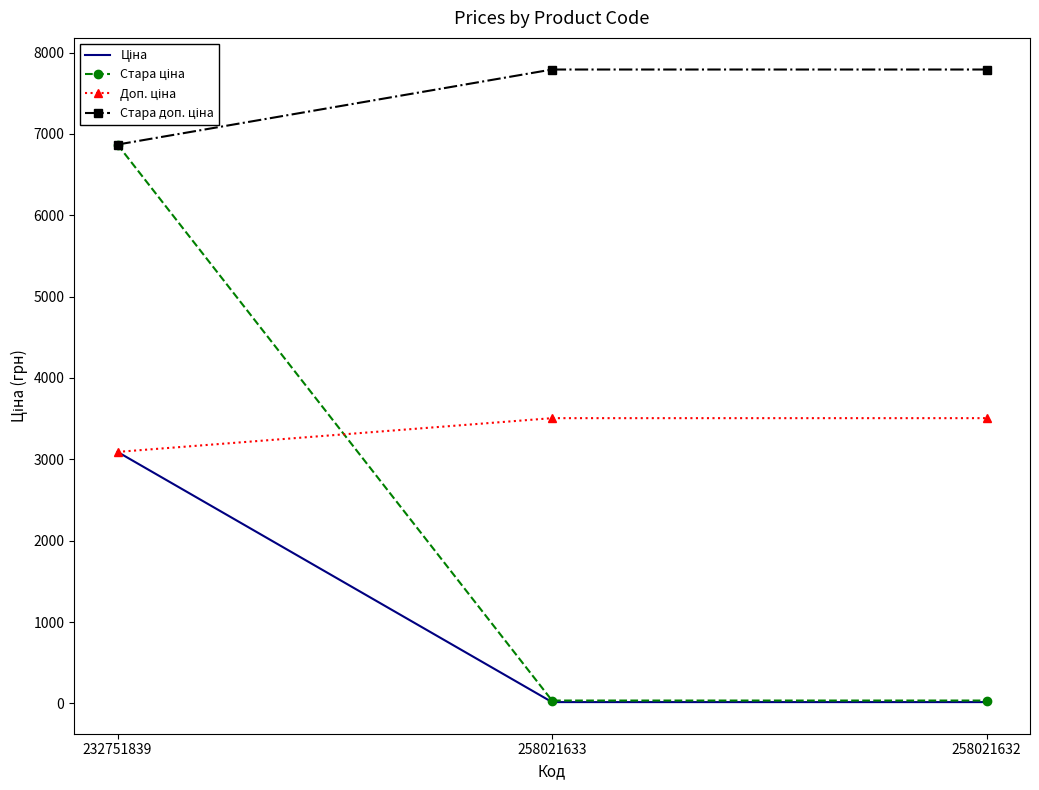

What is the greatest value displayed?

7791.8